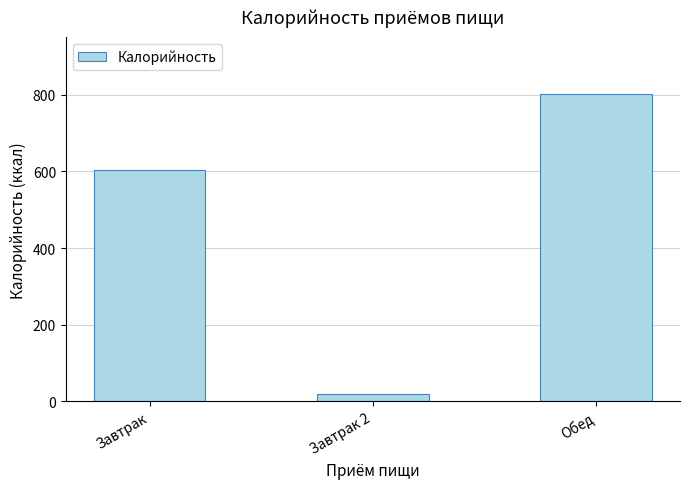

What is the sum of the values at Обед and Завтрак 2?

819